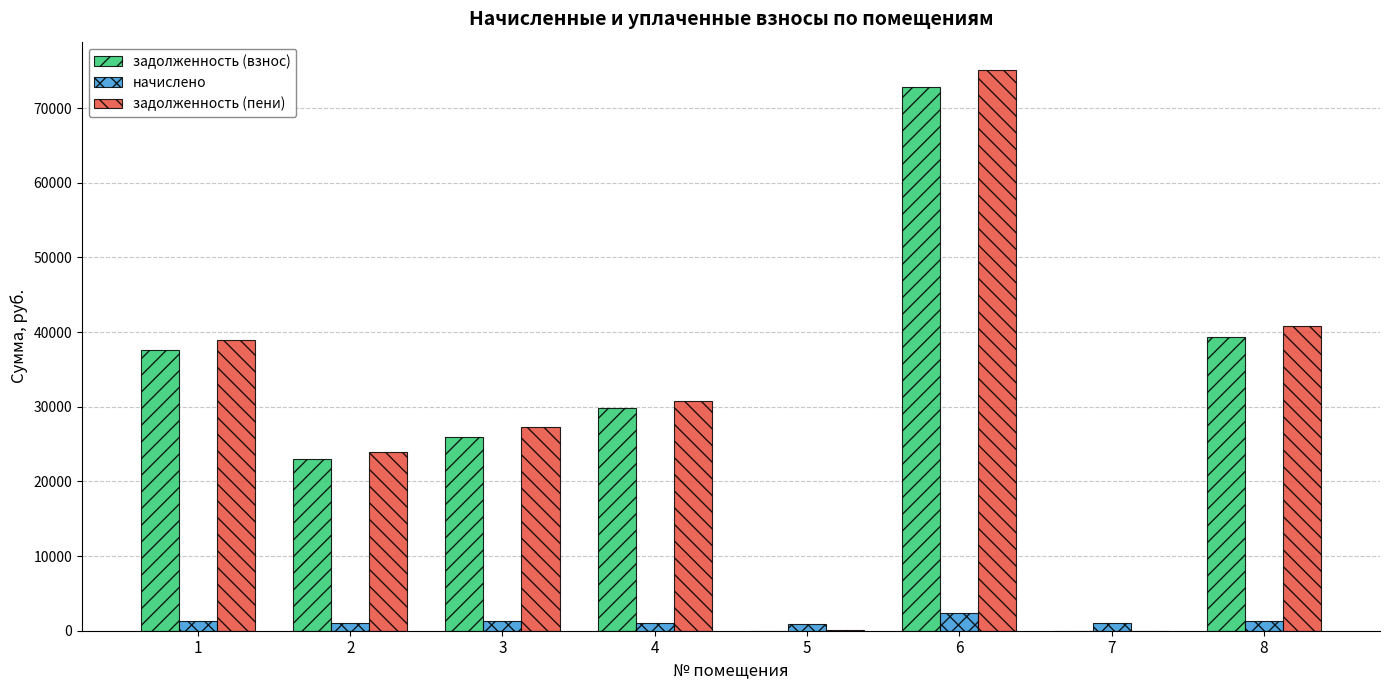

At which category is the sum across all series the highest?

6